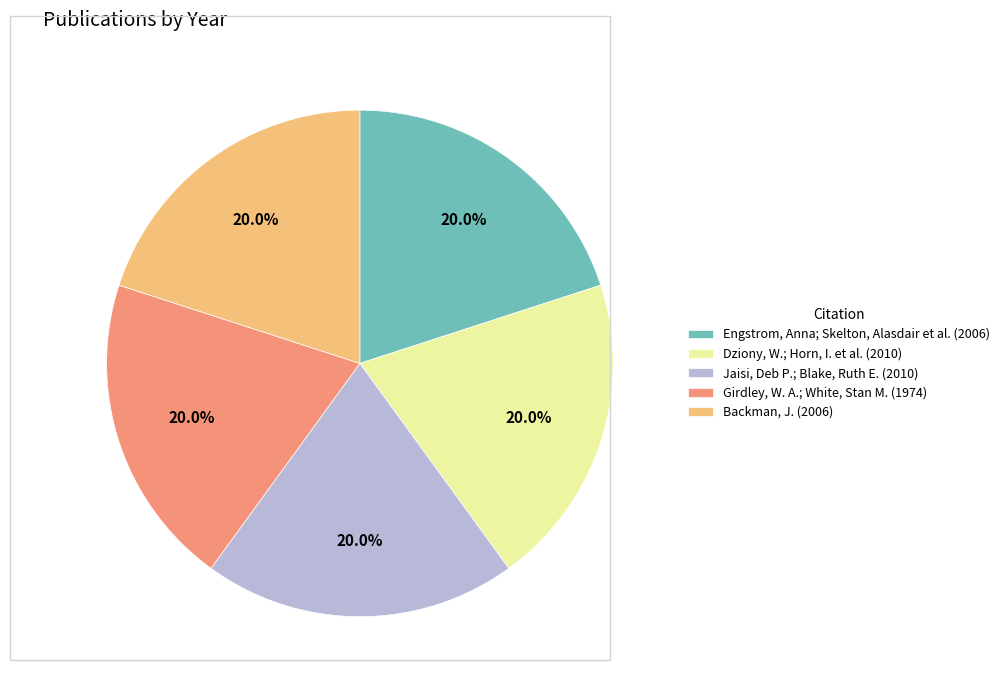

How many slices are in this pie chart?

5